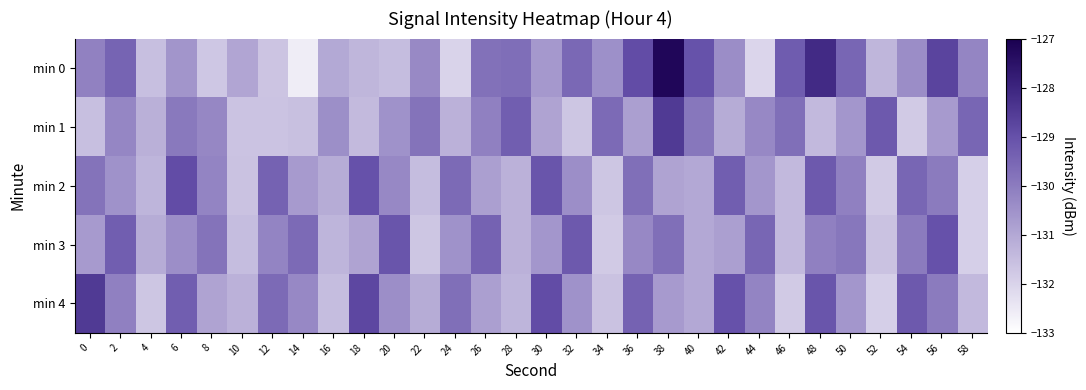

List the series in order of their peak value, highest first.

min 0, min 1, min 4, min 2, min 3